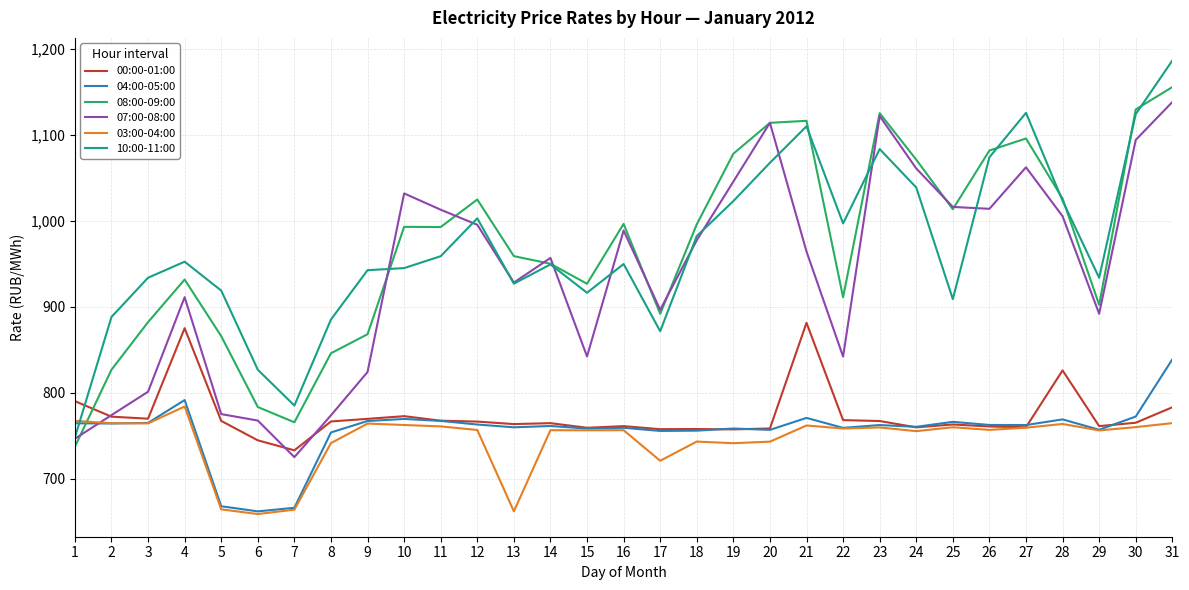

What is the minimum value shown in the chart?

658.8